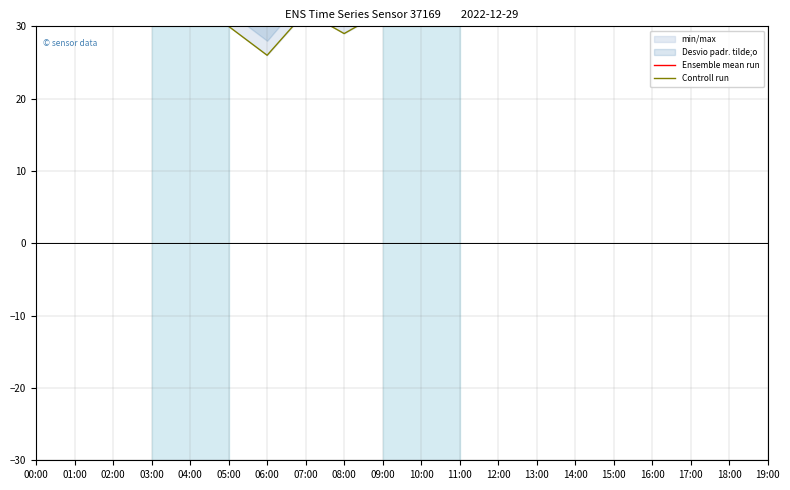

The Controll run series shows 8.0 at 05:00. True or false?

False